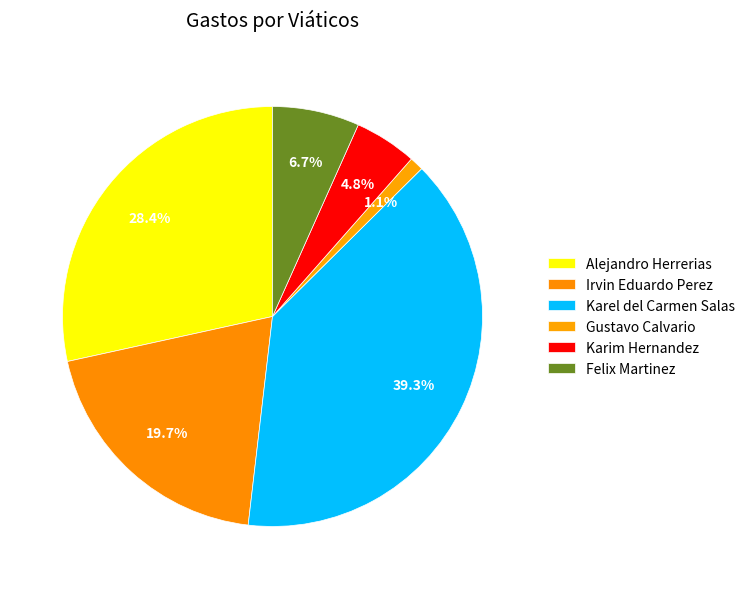

How much of the chart is everything except Alejandro Herrerias?

71.6%